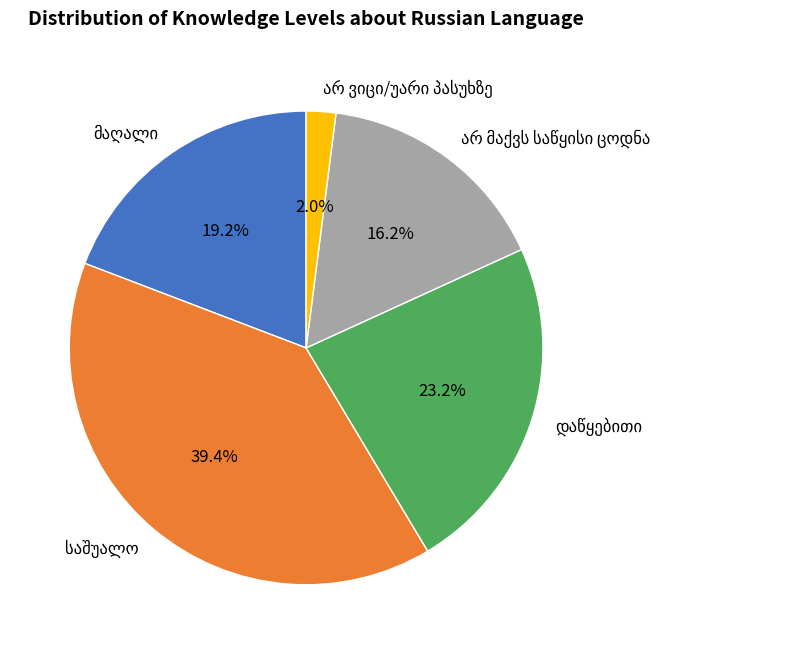

Does any single category account for the majority?

No